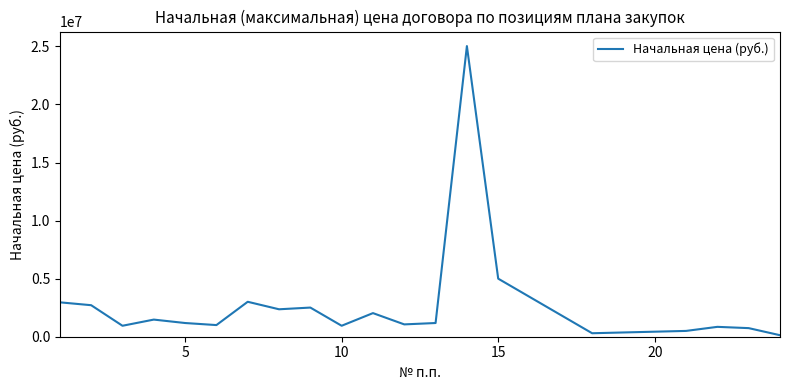

What is the maximum value shown in the chart?

25027000.0